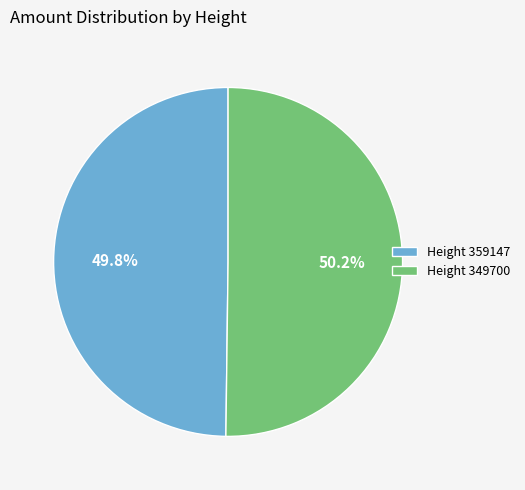

Is there any slice that represents more than half of the pie?

Yes